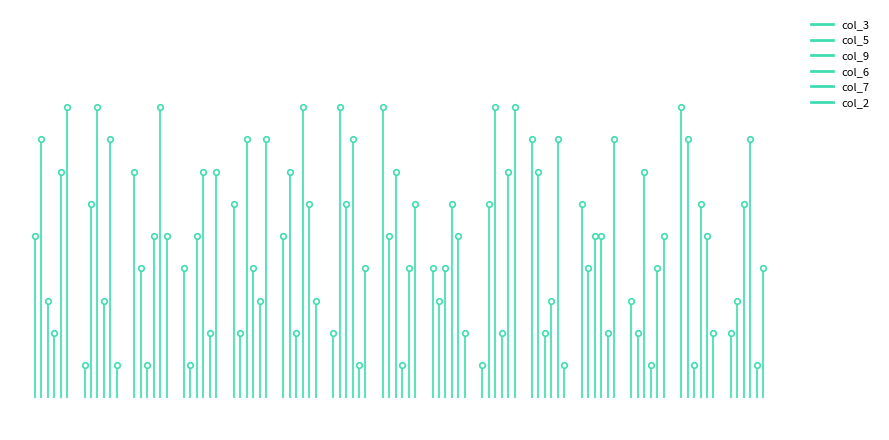

Which has a higher value, 2 or 9?

9